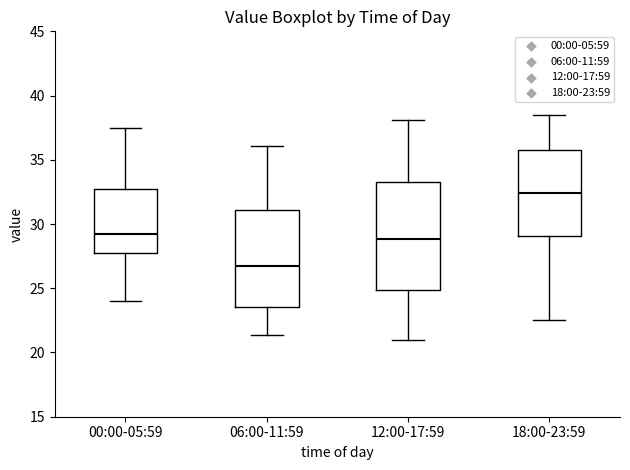

Reading left to right, read every box against the y-axis: the position of its median line, the range the box covers, and the ends of its whiskers. The values are not printed on the chart, so give them approximately, as read against the axis.

00:00-05:59: median 29.5, box 28.0 to 32.5, whiskers 24.0 to 37.5
06:00-11:59: median 27.0, box 23.5 to 31.0, whiskers 21.5 to 36.0
12:00-17:59: median 29.0, box 25.0 to 33.5, whiskers 21.0 to 38.0
18:00-23:59: median 32.5, box 29.0 to 36.0, whiskers 22.5 to 38.5